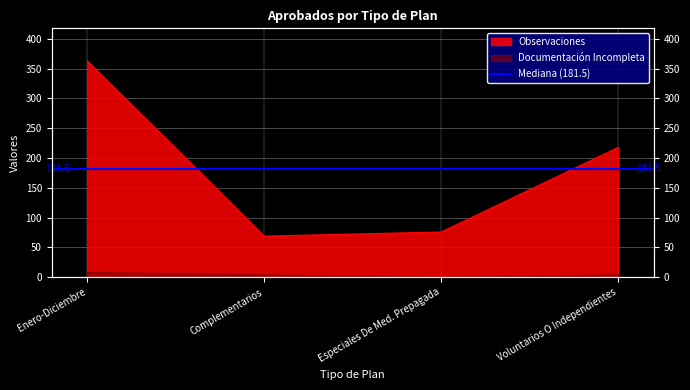

Where is Observaciones nearest to the value 216?

Voluntarios O Independientes